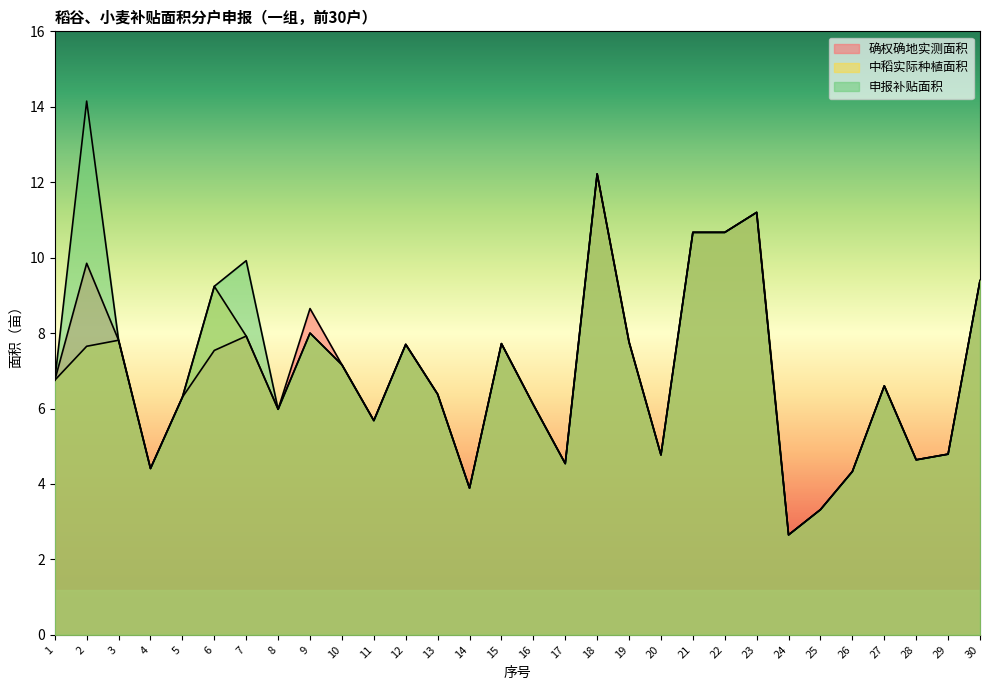

Reading left to right, list all the values displayed in this chart.

确权确地实测面积: 1=6.8	2=9.8	3=7.8	4=4.4	5=6.3	6=7.5	7=7.9	8=6.0	9=8.7	10=7.2	11=5.7	12=7.7	13=6.4	14=3.9	15=7.7	16=6.1	17=4.5	18=12.2	19=7.8	20=4.8	21=10.7	22=10.7	23=11.2	24=2.6	25=3.3	26=4.3	27=6.6	28=4.6	29=4.8	30=9.4
中稻实际种植面积: 1=6.8	2=7.7	3=7.8	4=4.4	5=6.3	6=9.2	7=7.9	8=6.0	9=8.0	10=7.2	11=5.7	12=7.7	13=6.4	14=3.9	15=7.7	16=6.1	17=4.5	18=12.2	19=7.8	20=4.8	21=10.7	22=10.7	23=11.2	24=2.6	25=3.3	26=4.3	27=6.6	28=4.6	29=4.8	30=9.4
申报补贴面积: 1=6.8	2=14.2	3=7.8	4=4.4	5=6.3	6=9.2	7=9.9	8=6.0	9=8.0	10=7.2	11=5.7	12=7.7	13=6.4	14=3.9	15=7.7	16=6.1	17=4.5	18=12.2	19=7.8	20=4.8	21=10.7	22=10.7	23=11.2	24=2.6	25=3.3	26=4.3	27=6.6	28=4.6	29=4.8	30=9.4